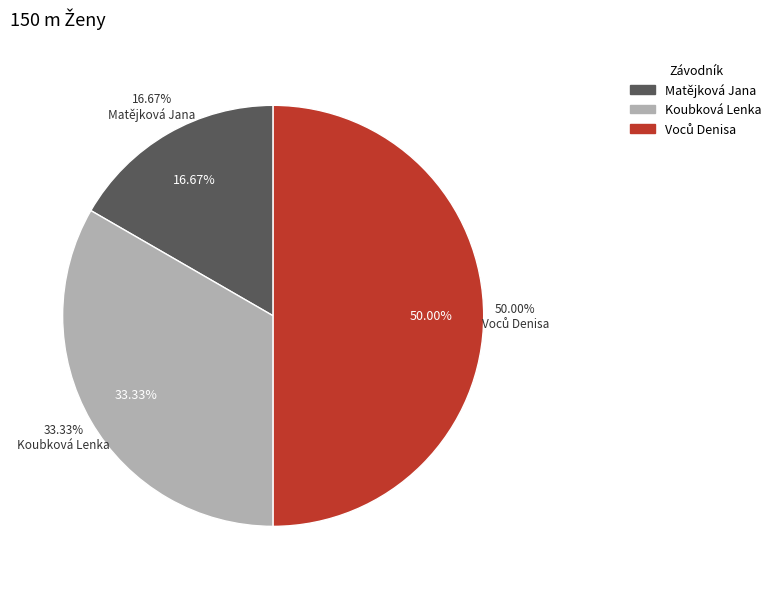

True or false: Matějková Jana accounts for 17% of the total.

True